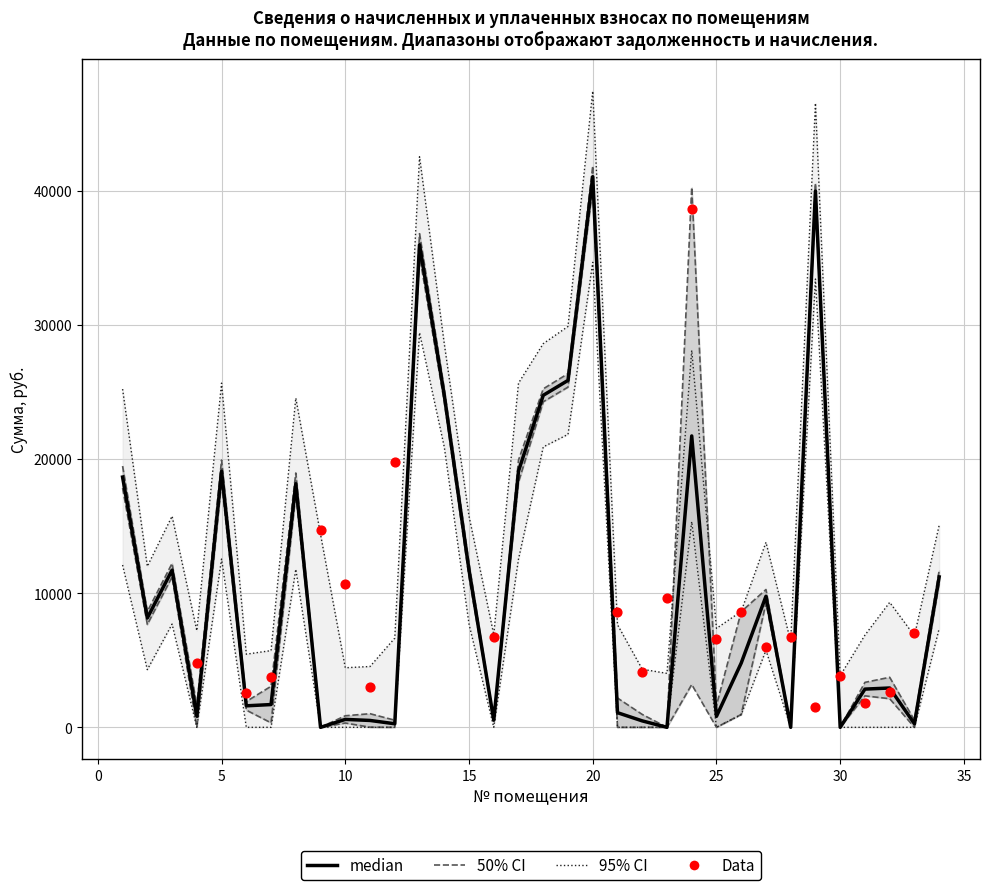

What is the total value across all series at 8?

36325.3